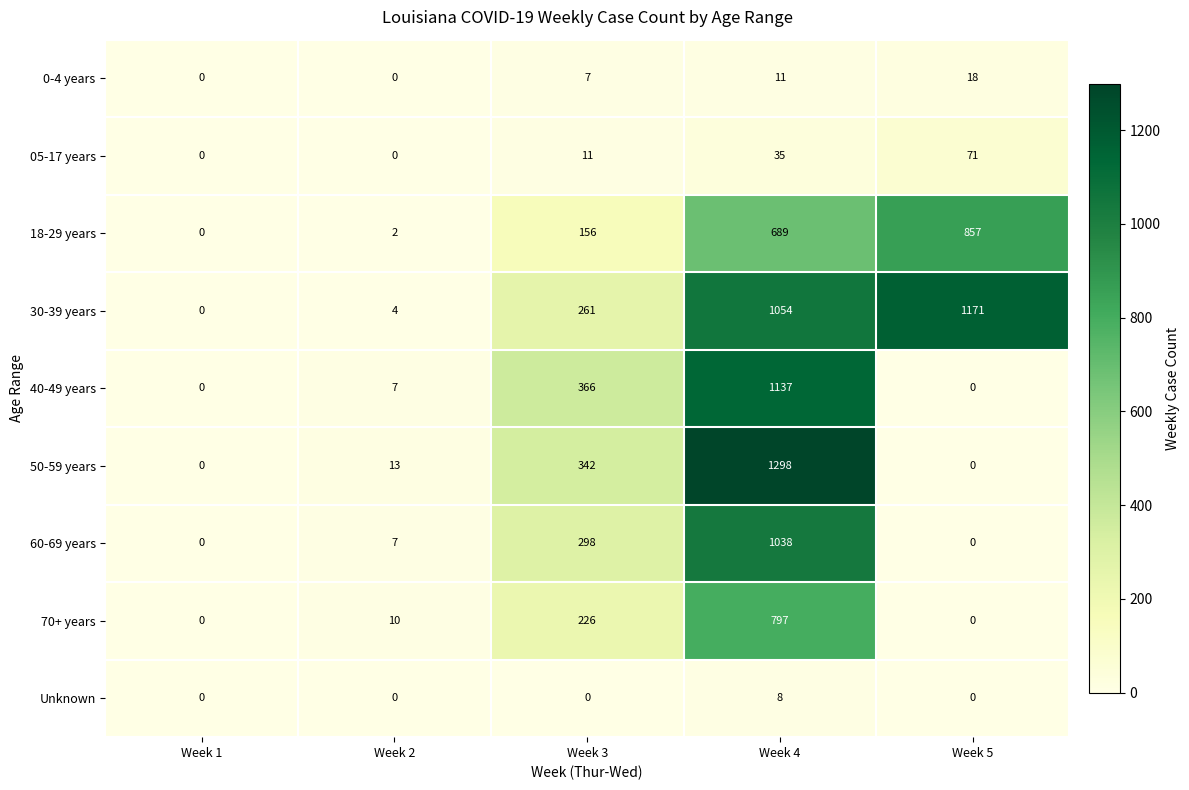

The value of Unknown at Week 4 is 8. True or false?

True